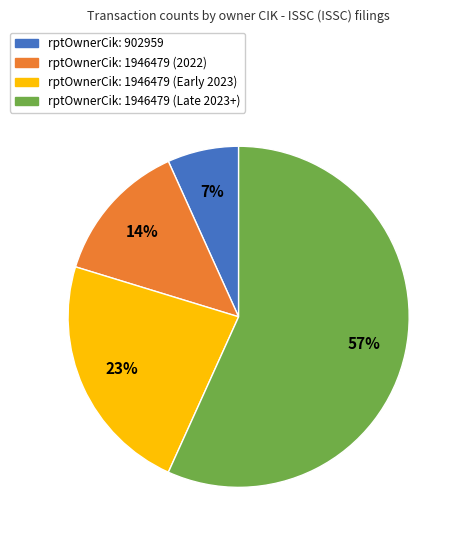

How many slices are in this pie chart?

4